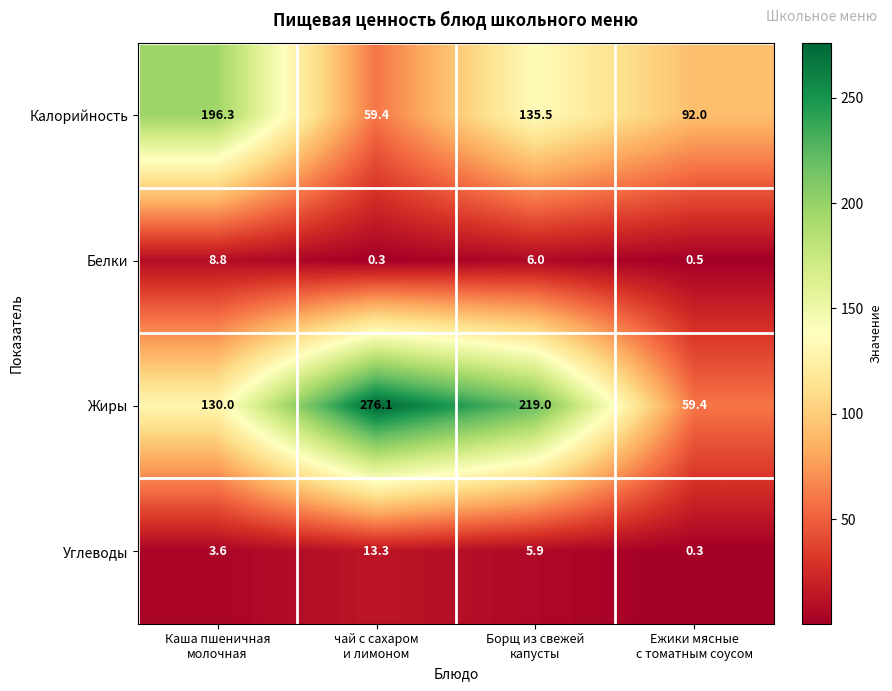

At how many categories does at least one series exceed 234?

1